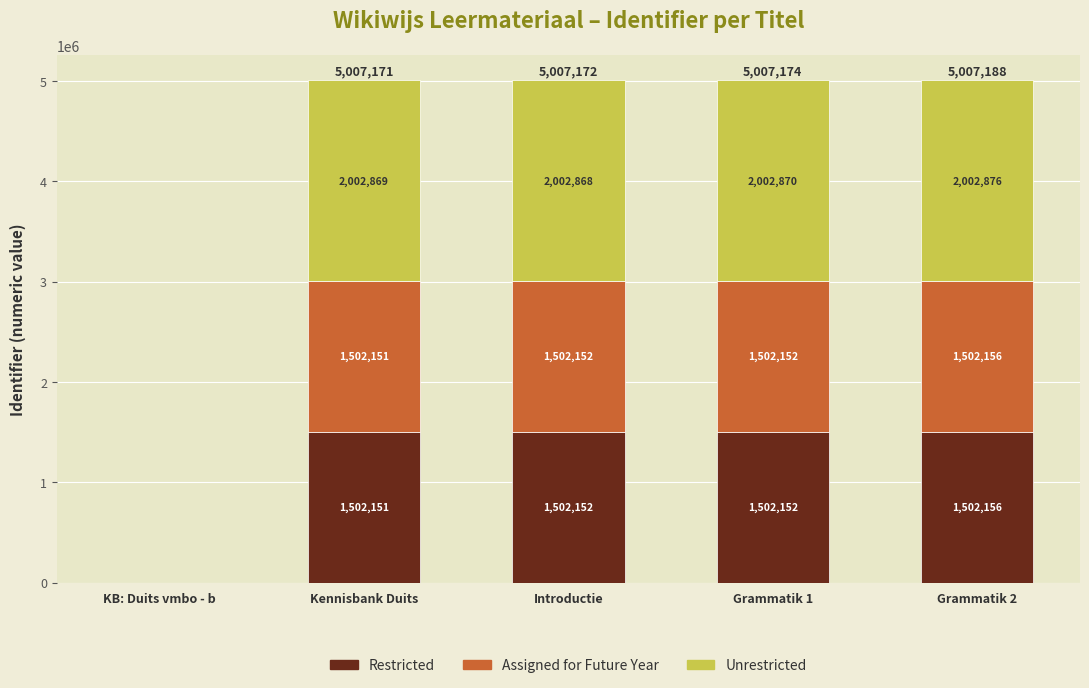

The Restricted series shows -563688 at KB: Duits vmbo - b. True or false?

False